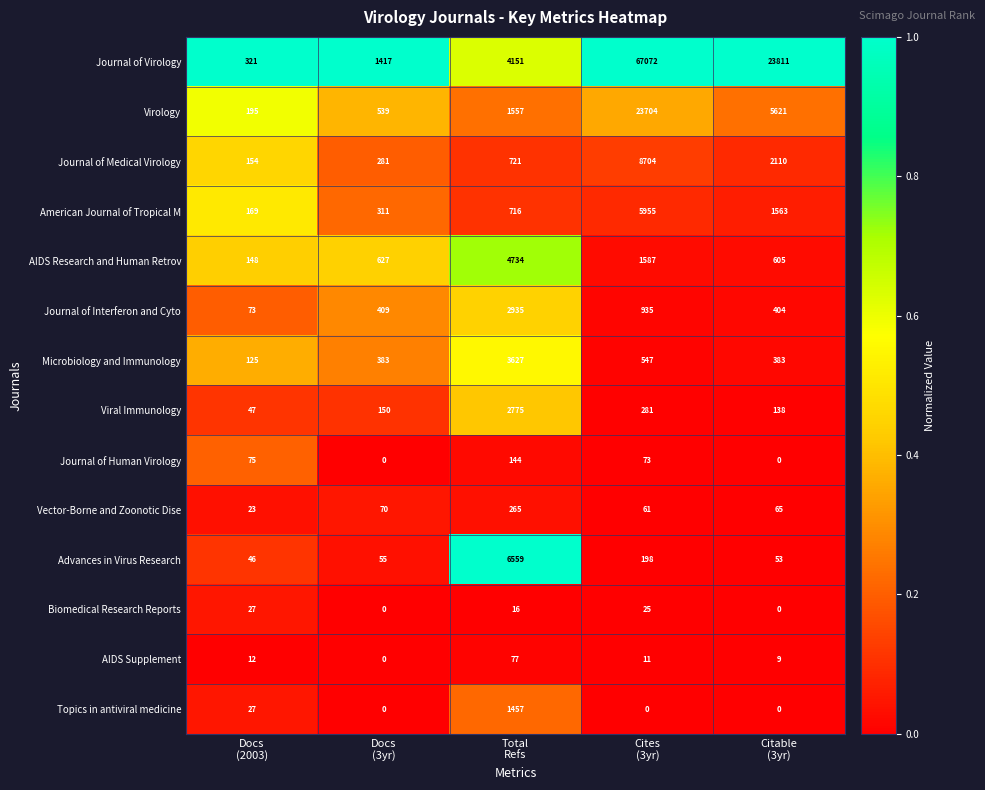

What is the difference between the highest and lowest values at Citable
(3yr)?

23811